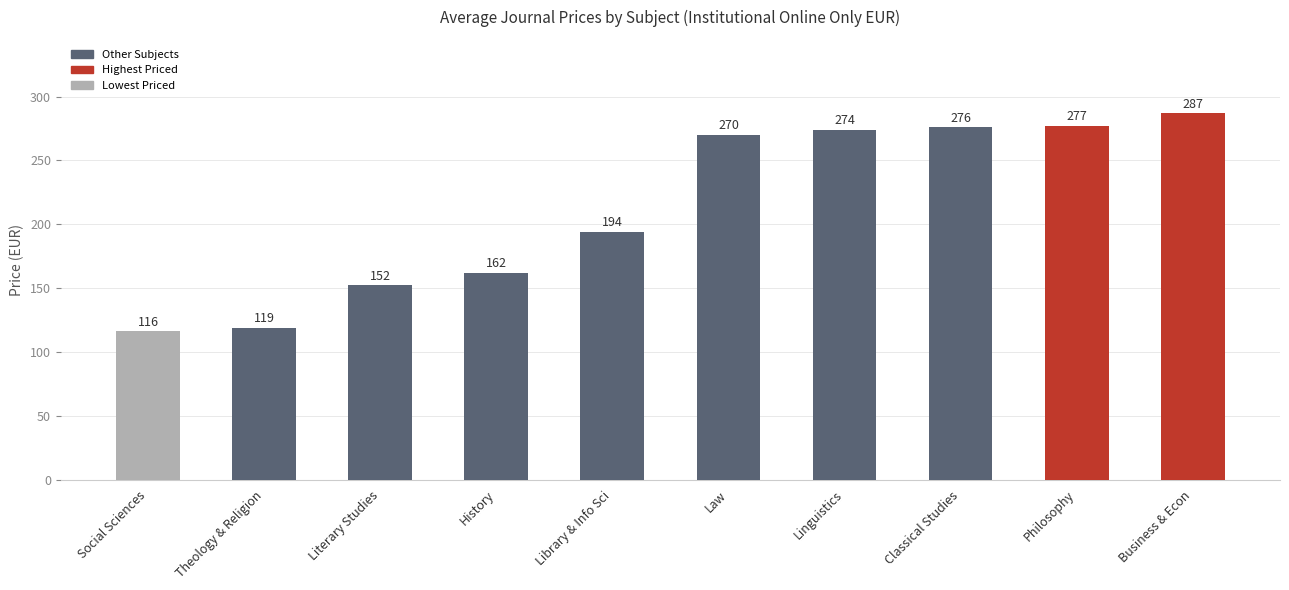

Which has a higher value, Social Sciences or Linguistics?

Linguistics